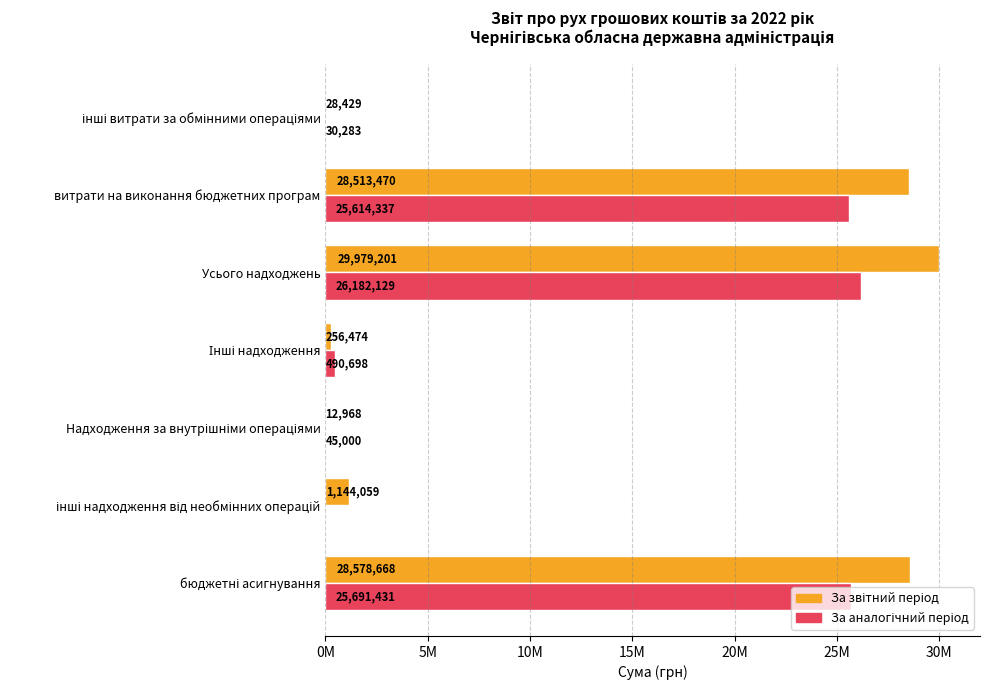

Reading left to right, what are all the values shown in this chart?

За звітний період: 28578668	1144059	12968	256474	29979201	28513470	28429
За аналогічний період попереднього року: 25691431	0	45000	490698	26182129	25614337	30283